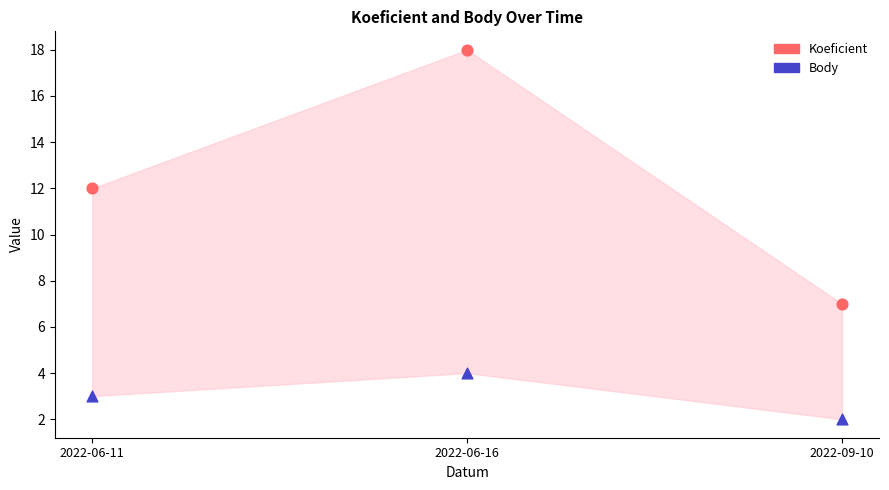

Which series reaches the minimum Y coordinate?

Body